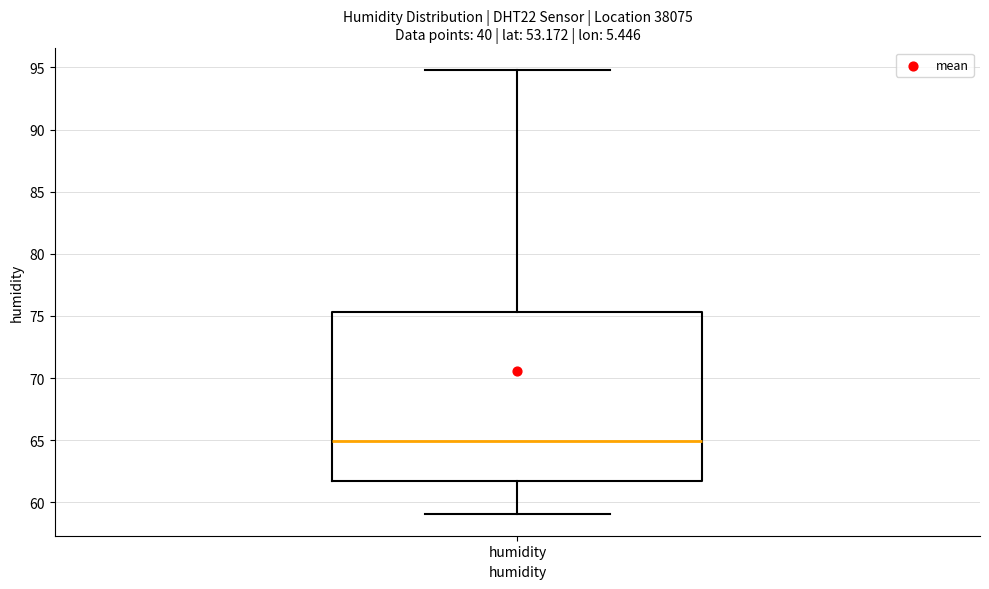

Where does the lower whisker of the box for humidity end on the y-axis? The values are not printed on the chart, so give them approximately, as read against the axis.

59.0